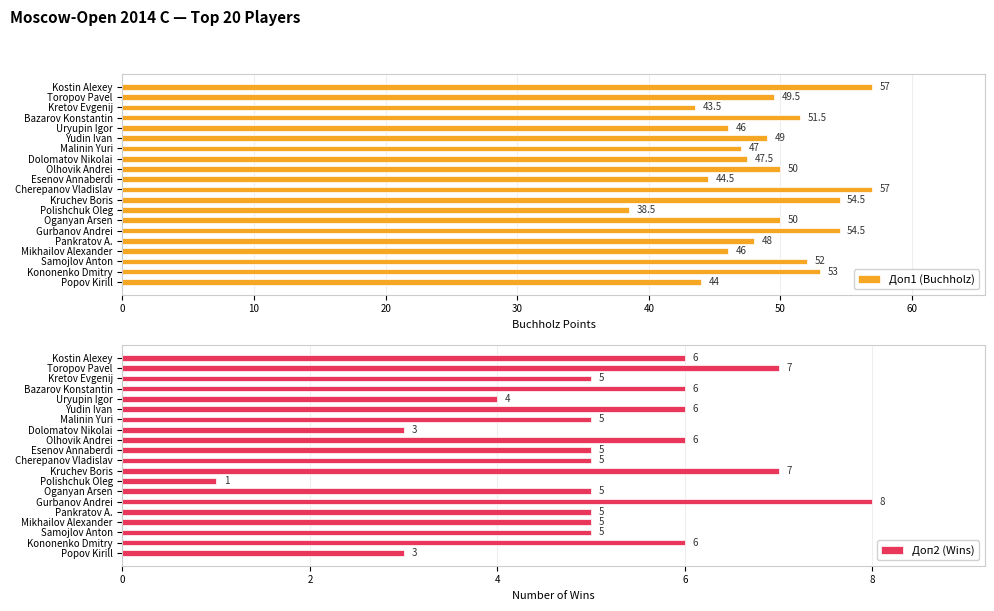

What is the difference between the maximum and second lowest values in the Доп2 (Wins) series?

5